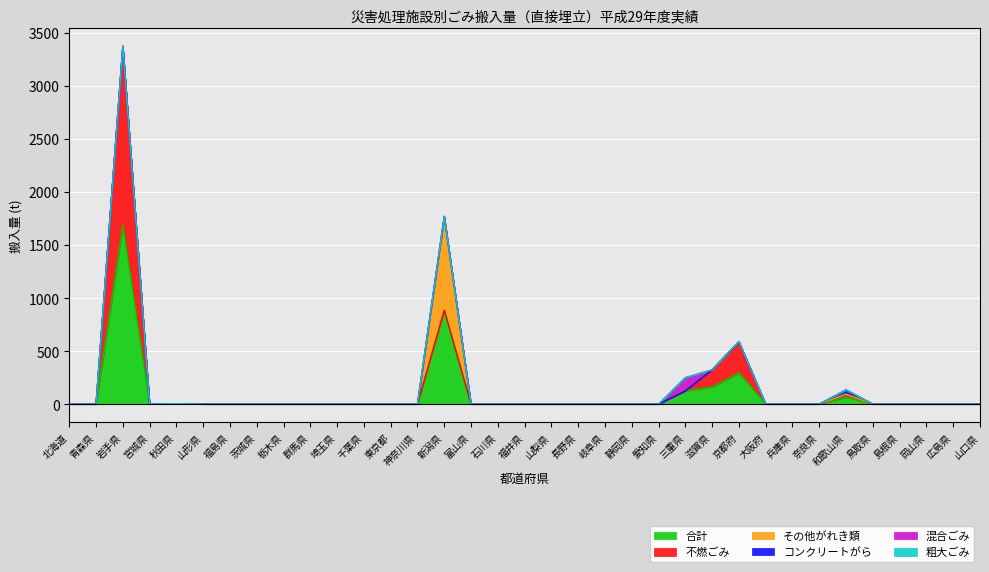

What position from the right is 北海道?

35